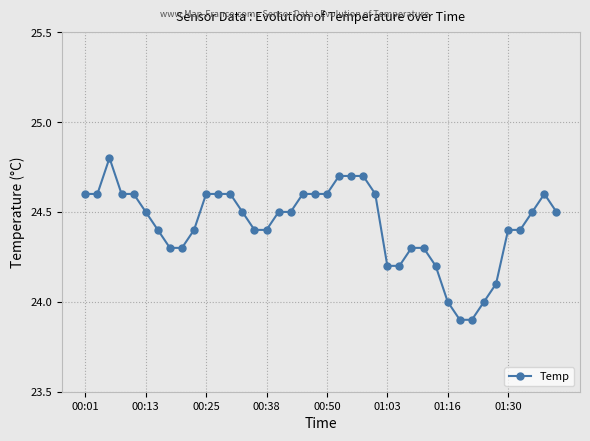

What is the sum of all values?

977.2